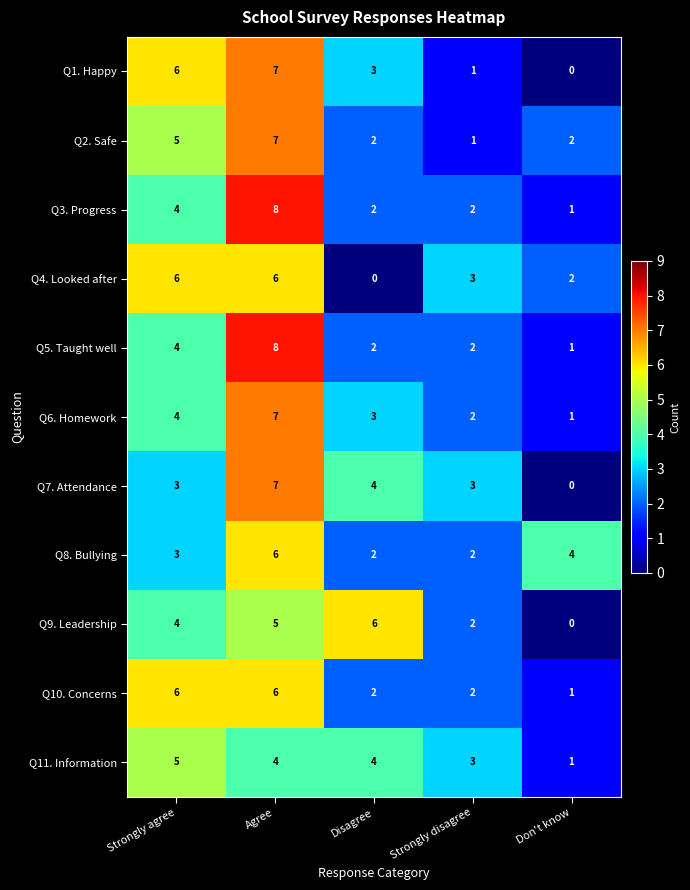

What is the difference between the Q10. Concerns values at Don't know and Agree?

5